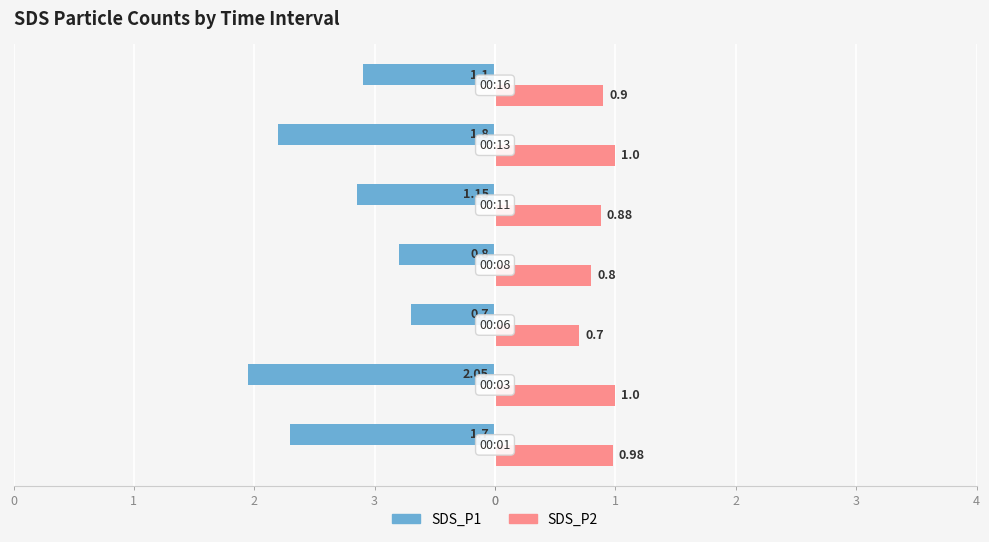

What is the average value of the SDS_P2 series?

0.9